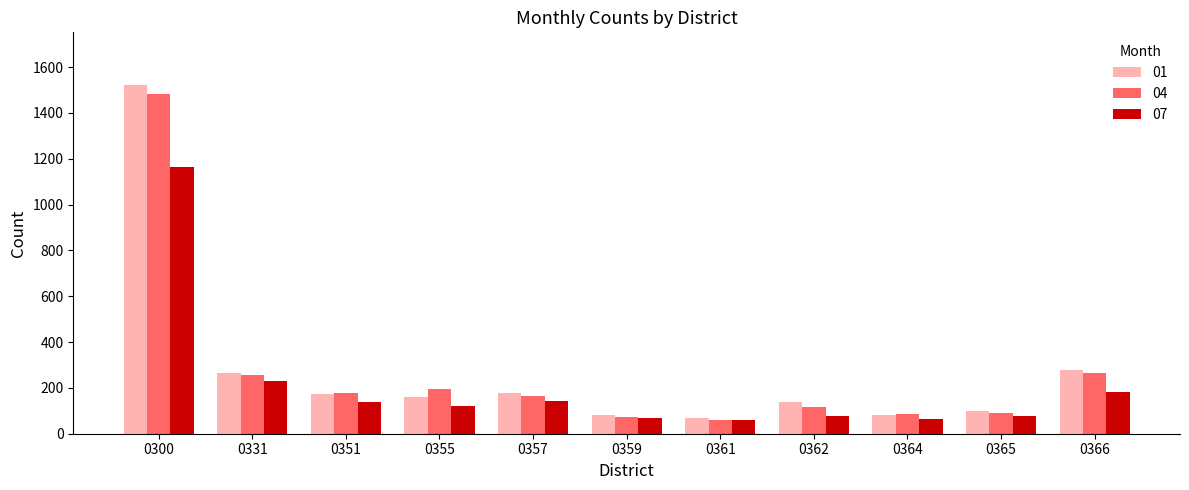

What is the approximate value of 07 at 0300?

1162